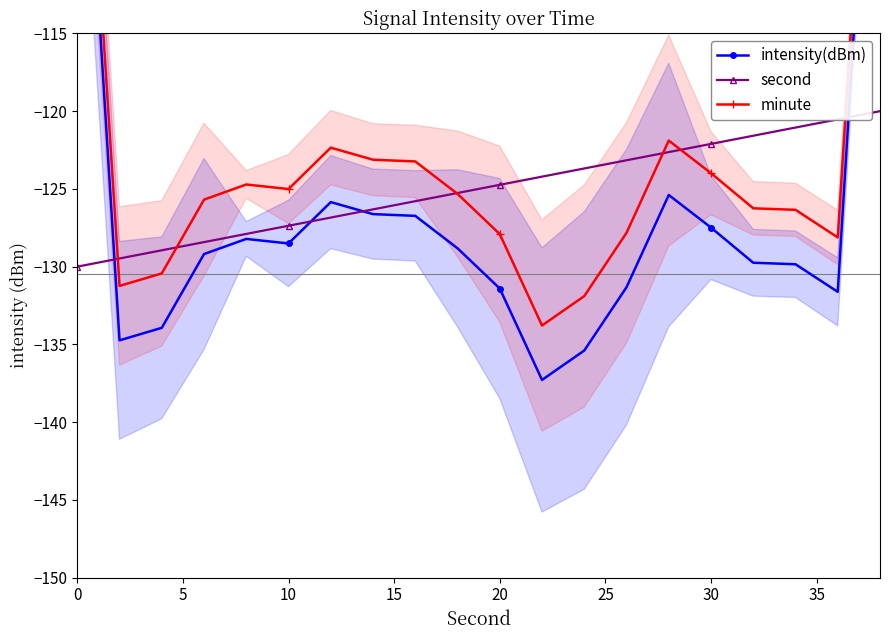

What is the average value of the minute series?

-122.7